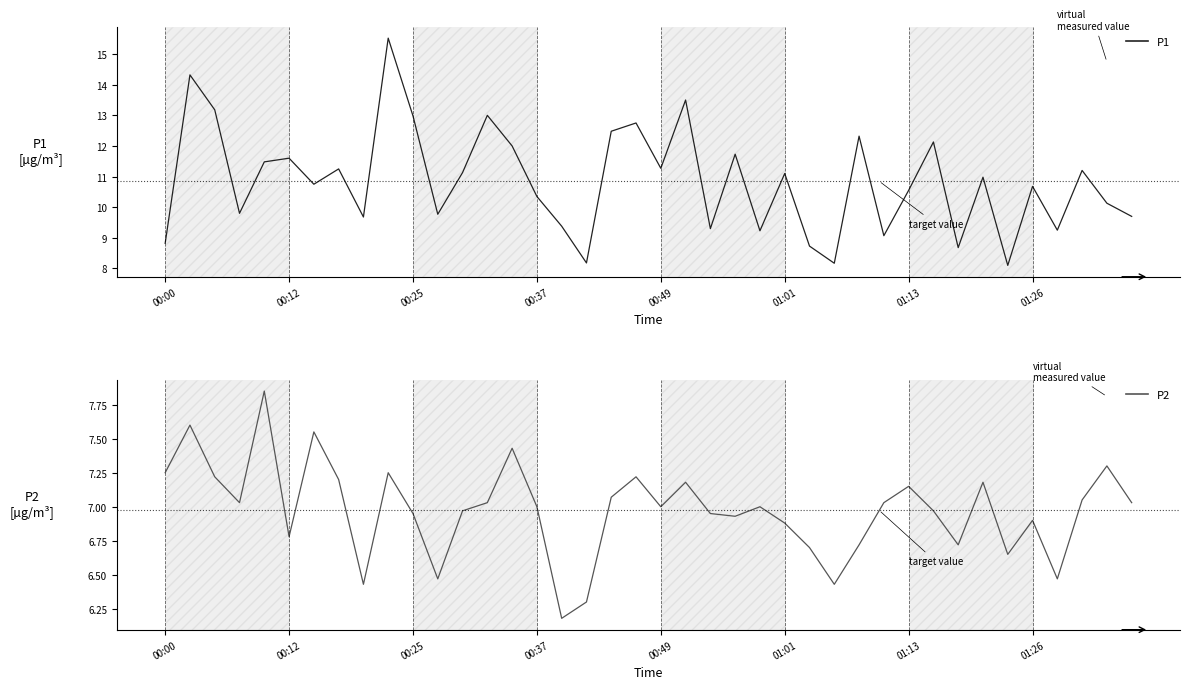

What is the greatest value displayed?

15.5